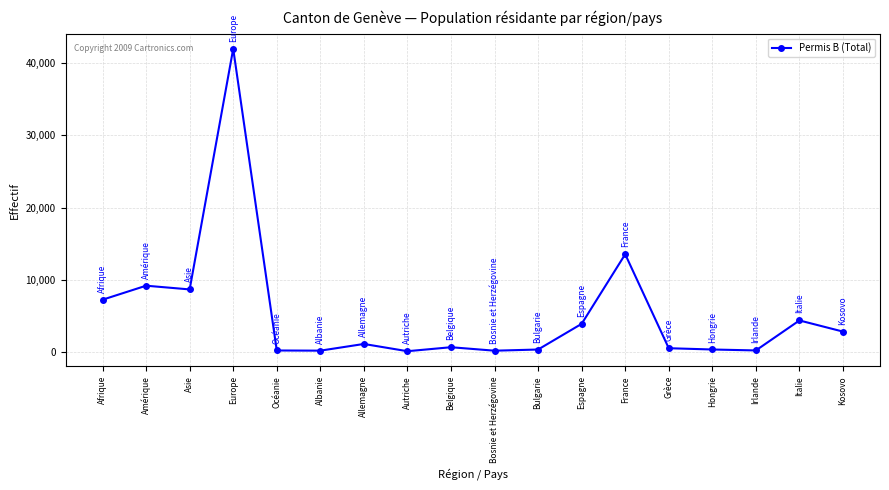

What is the sum of all values?

95971